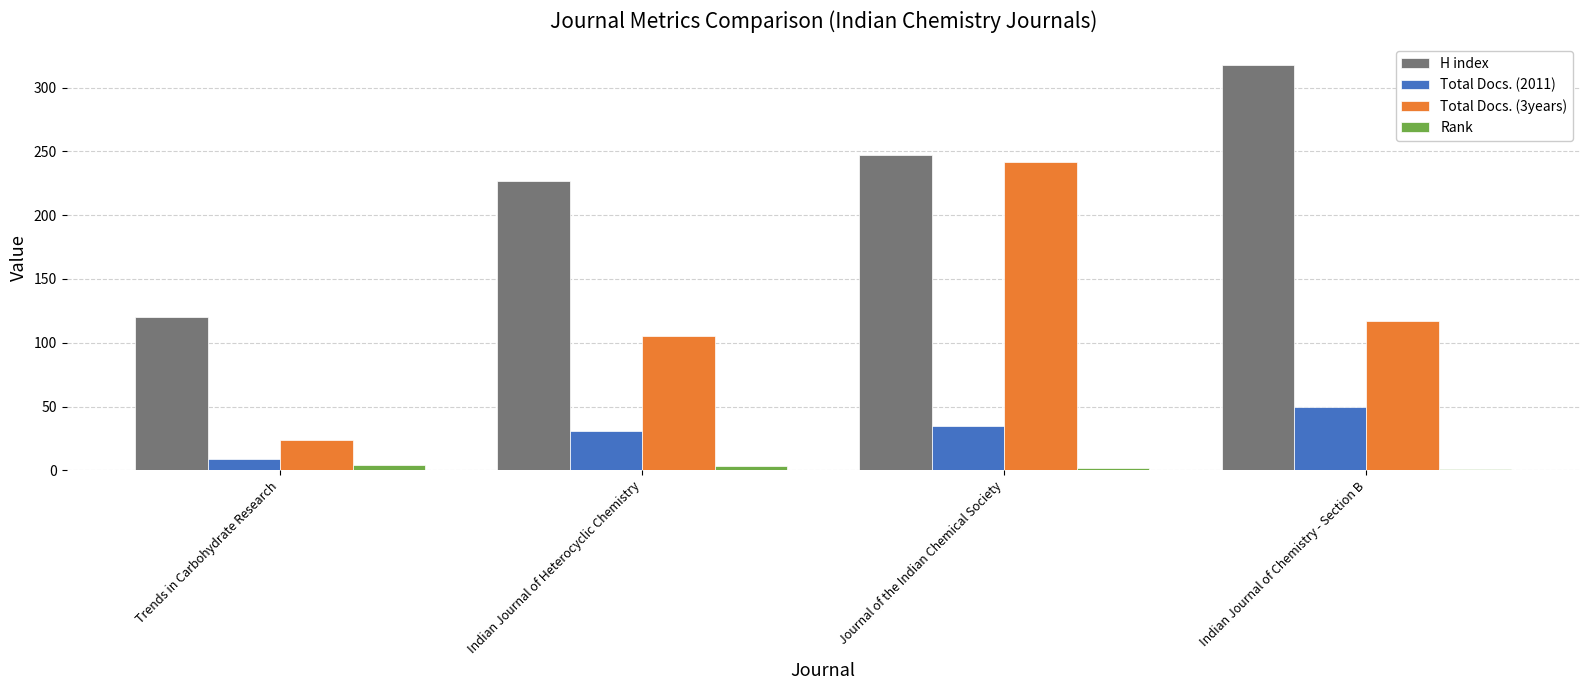

Which series changed the most between Trends in Carbohydrate Research and Indian Journal of Heterocyclic Chemistry?

H index